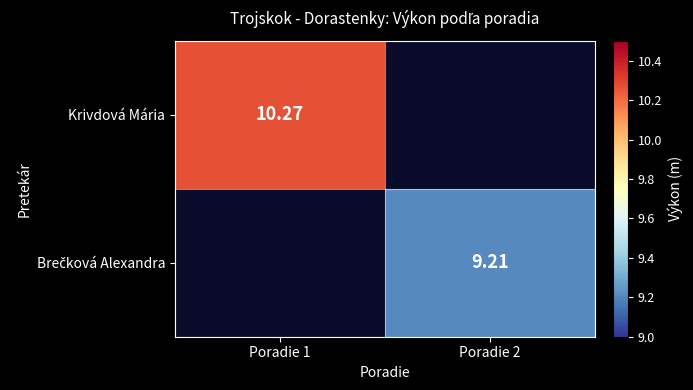

What is the maximum value shown in the chart?

10.3